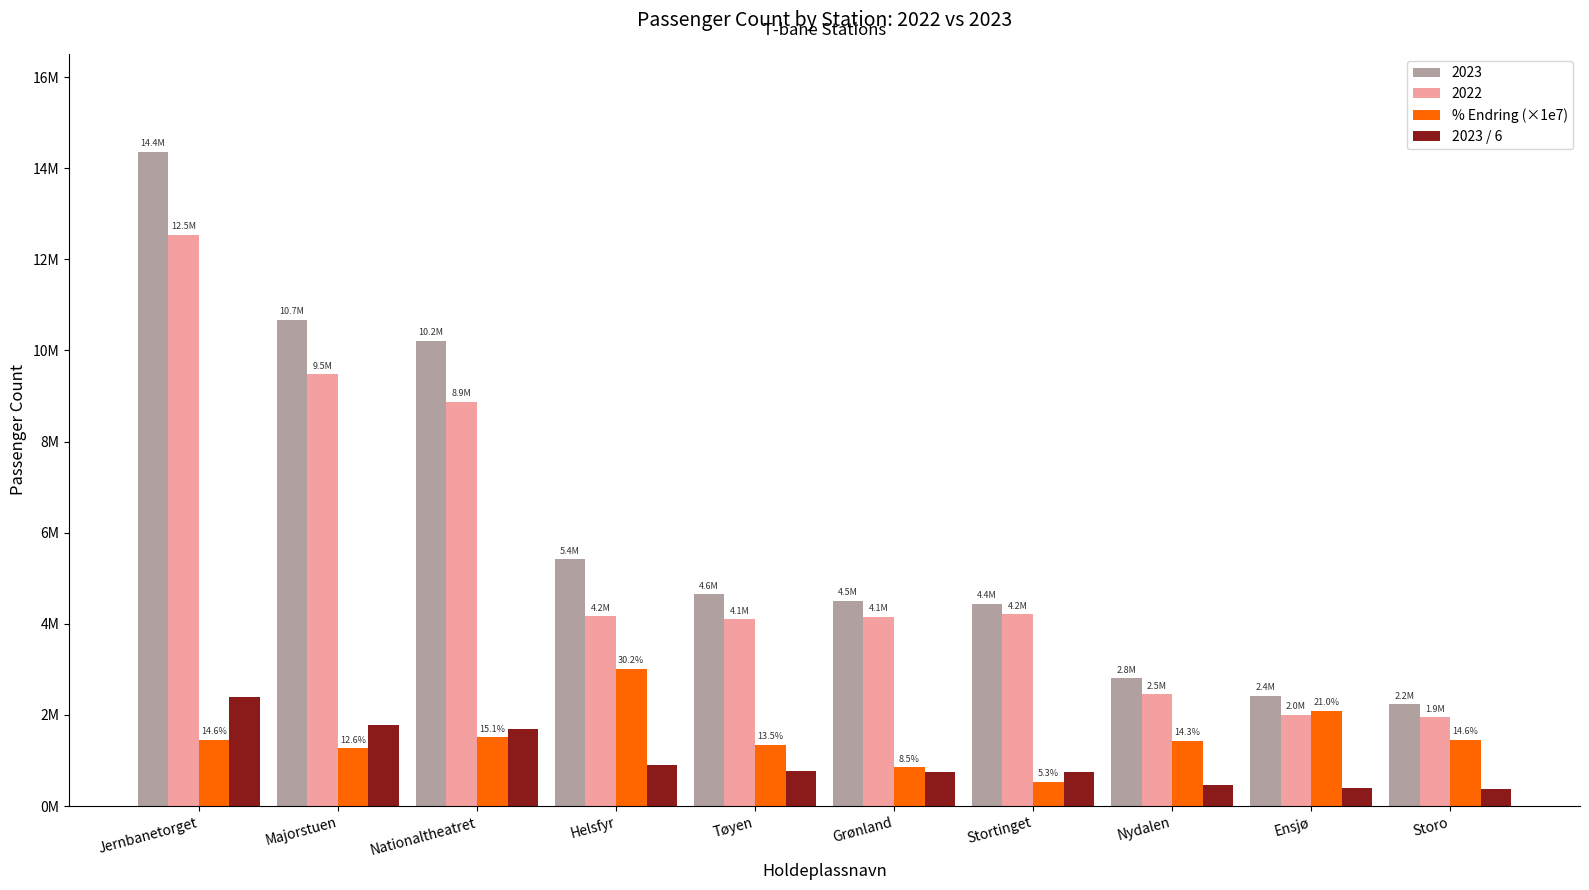

Which category has the lowest value in the % Endring (×1e7) series?

Stortinget